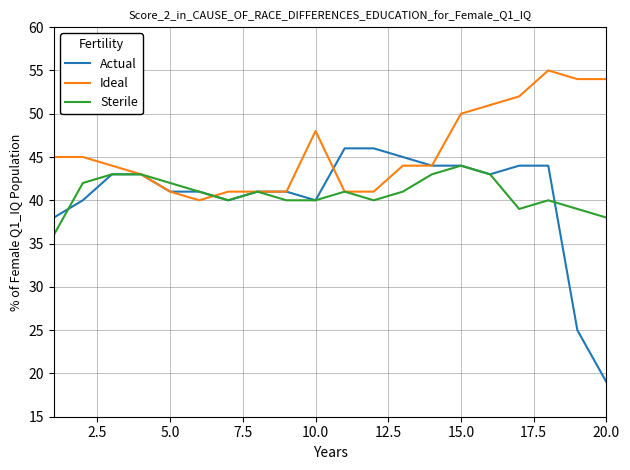

List the series in order of their peak value, lowest first.

Sterile, Actual, Ideal